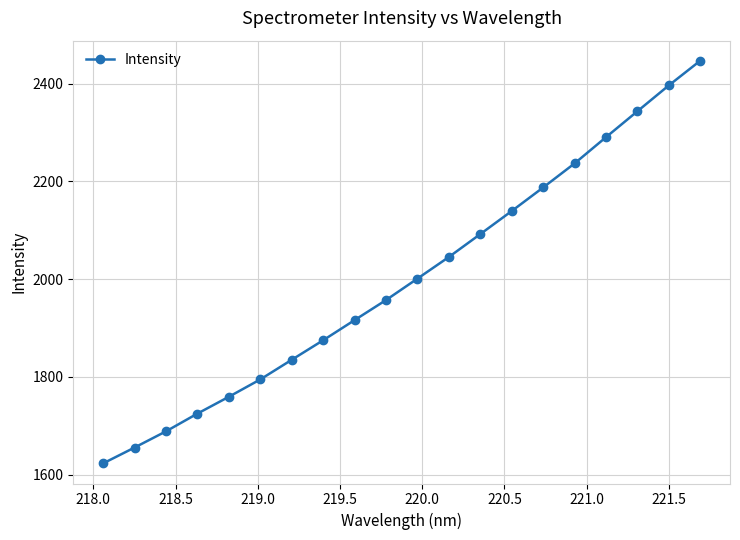

True or false: the data has more than 1 interior local peaks.

False